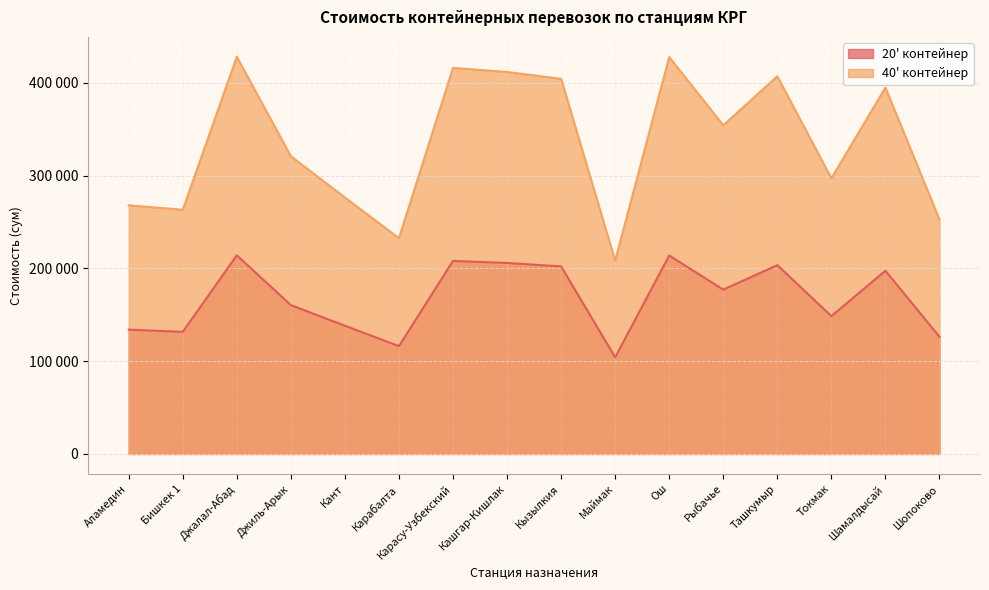

Count the number of data series in this chart.

2